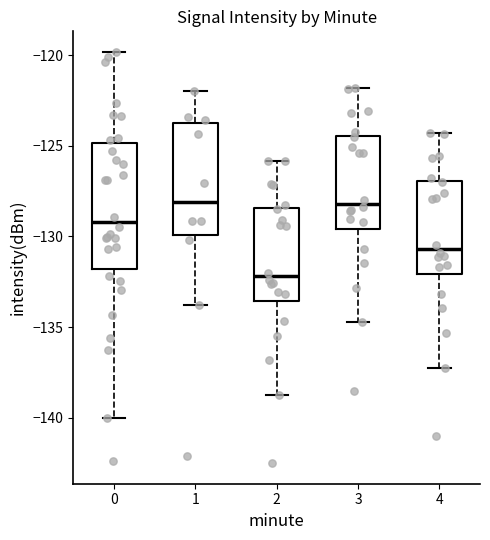

Which box has the lowest median line?

2